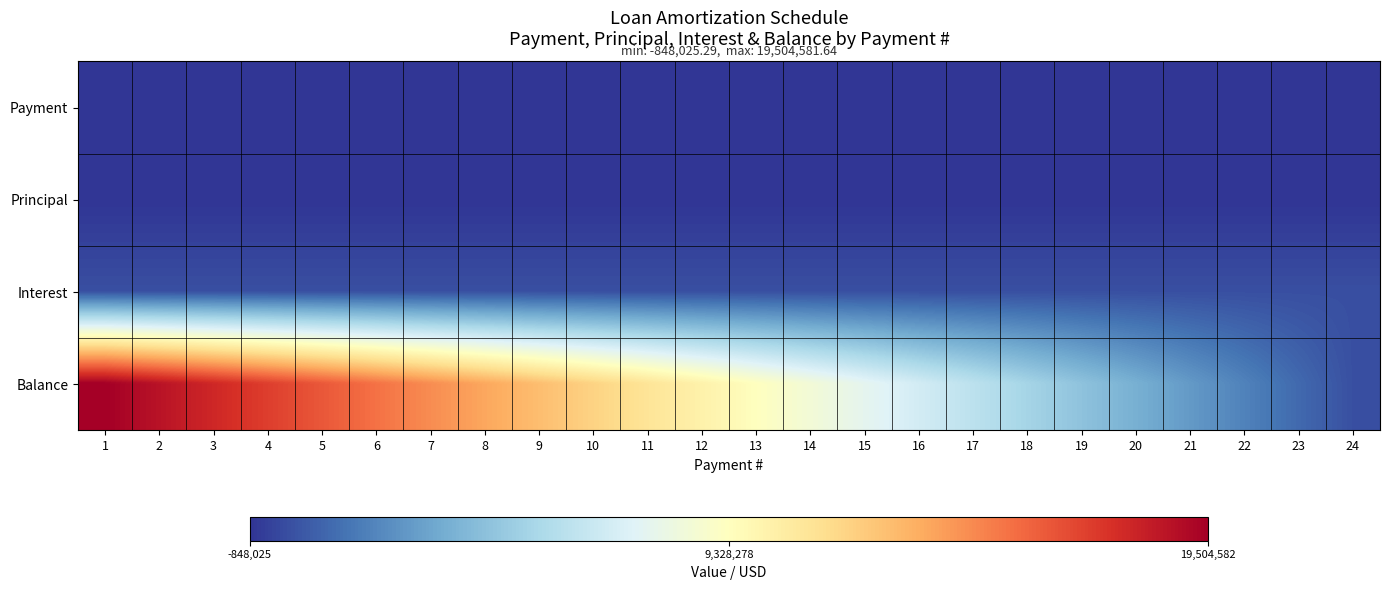

At which category is the sum across all series the highest?

1